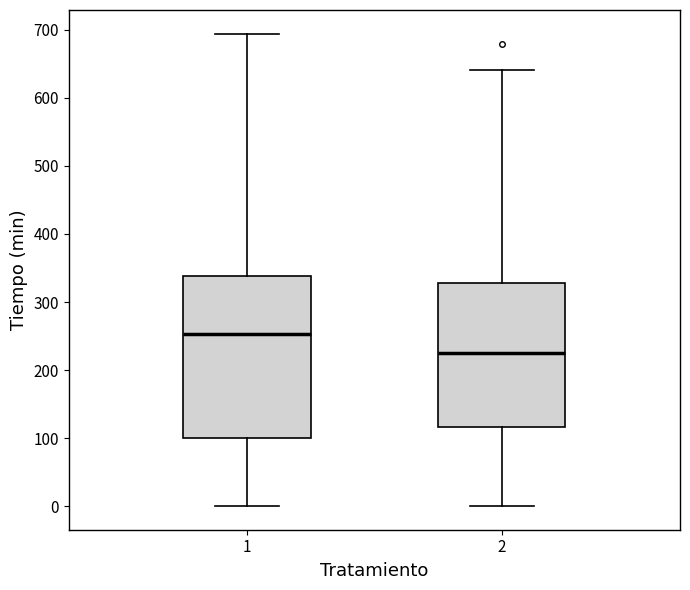

Comparing the boxes themselves (not the whiskers), which one is the tallest?

1